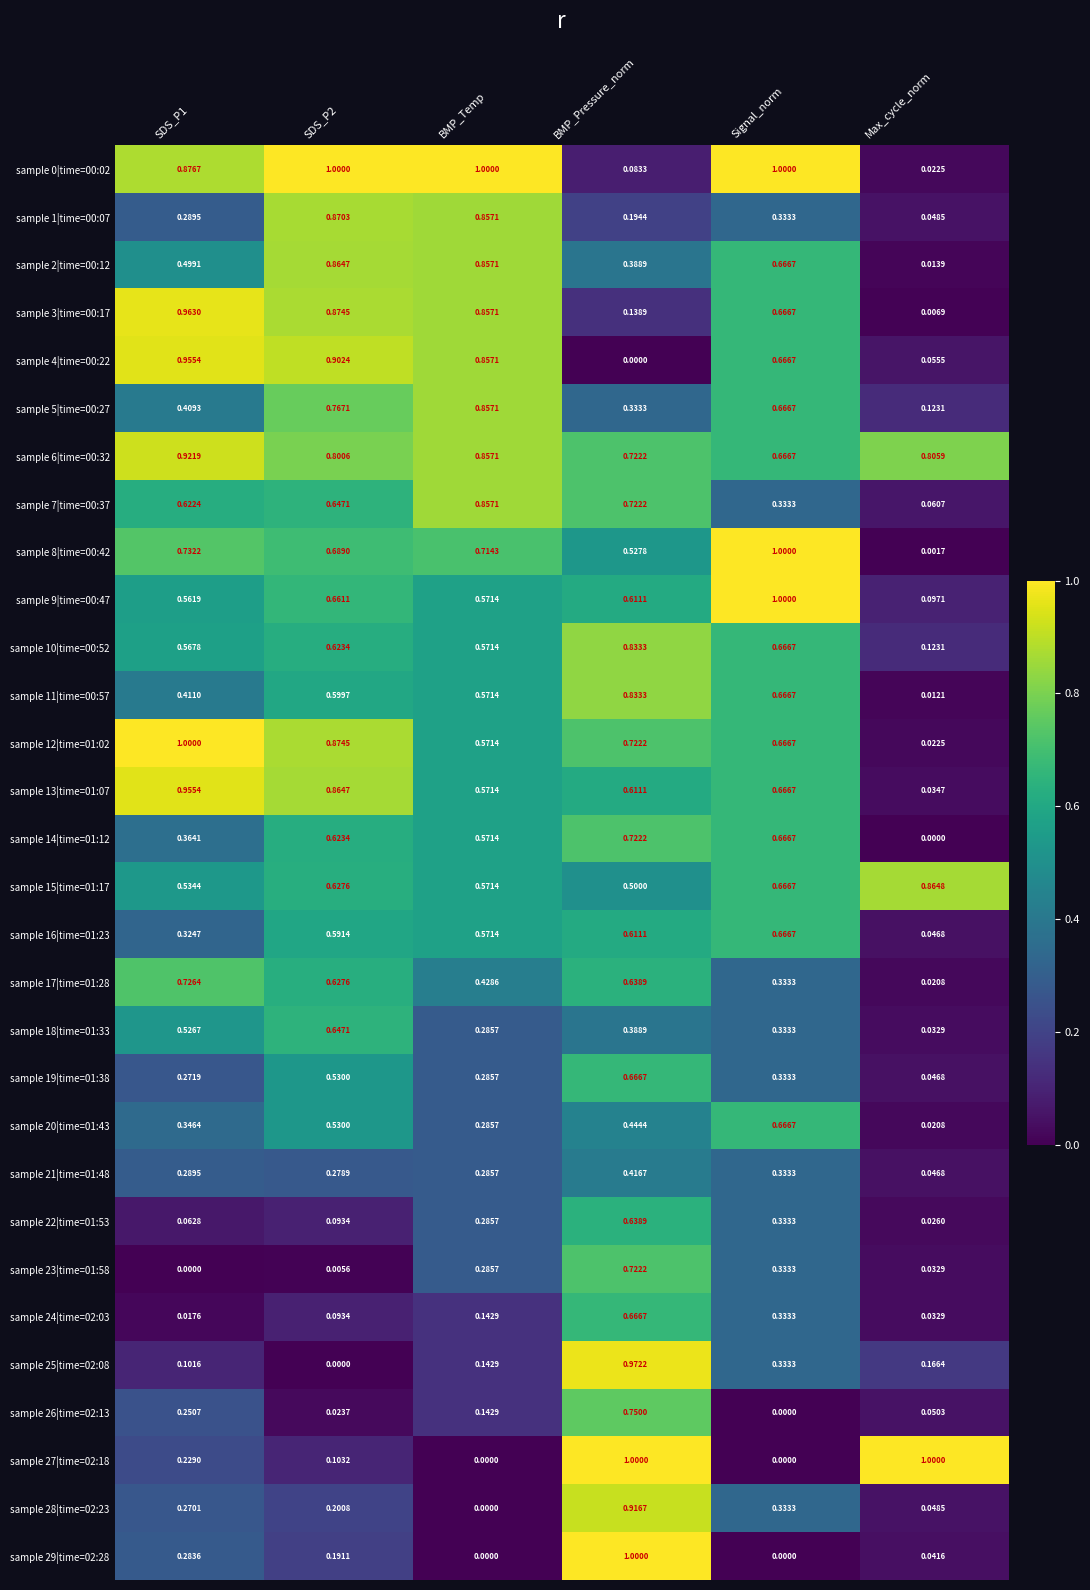

Where is sample 6|time=00:32 nearest to the value 0?

Signal_norm